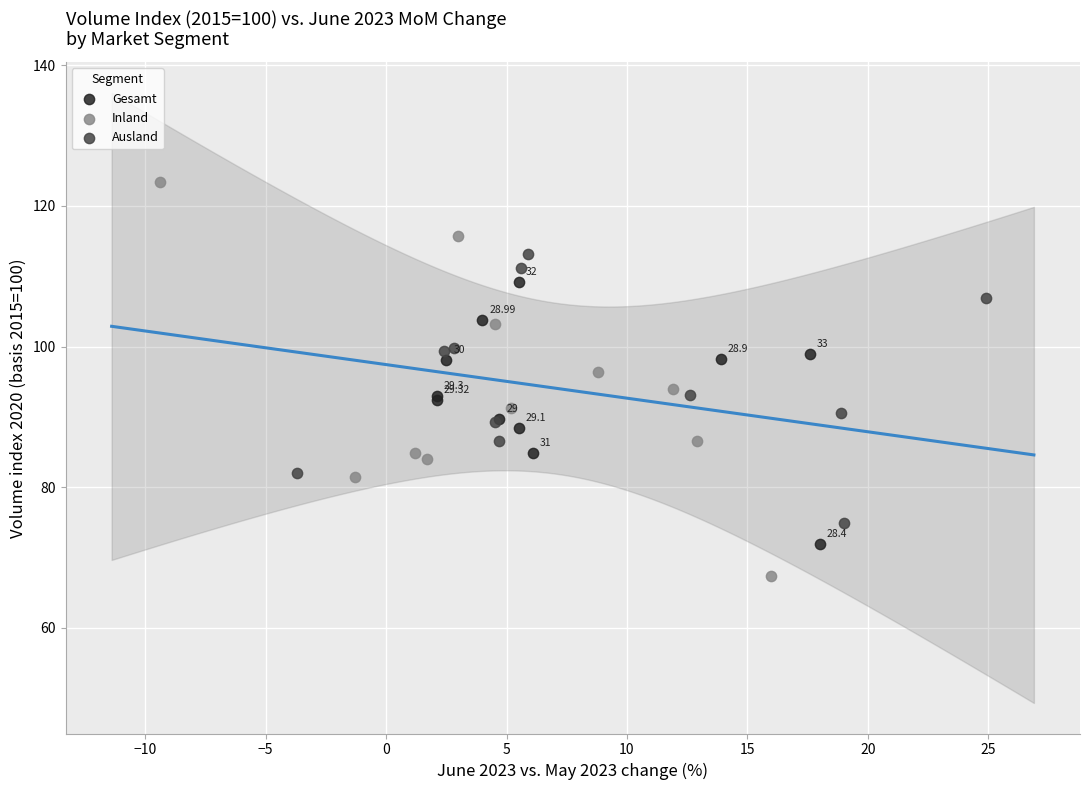

Which series has the largest Y range (max minus min)?

Inland